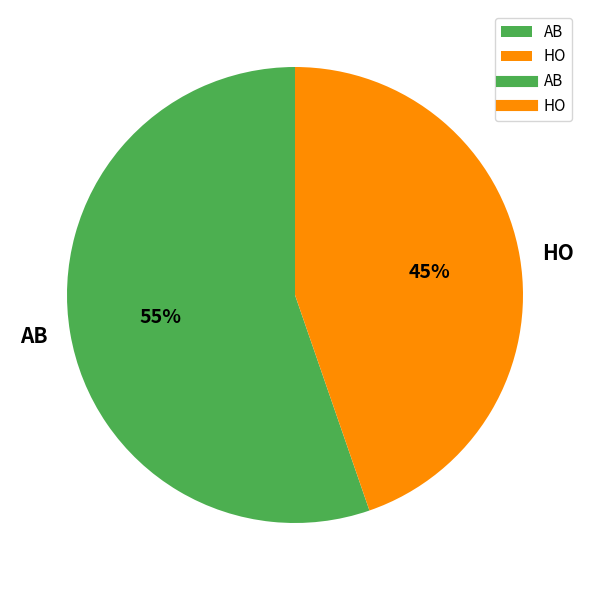

To the nearest percent, what portion does HO represent?

45%